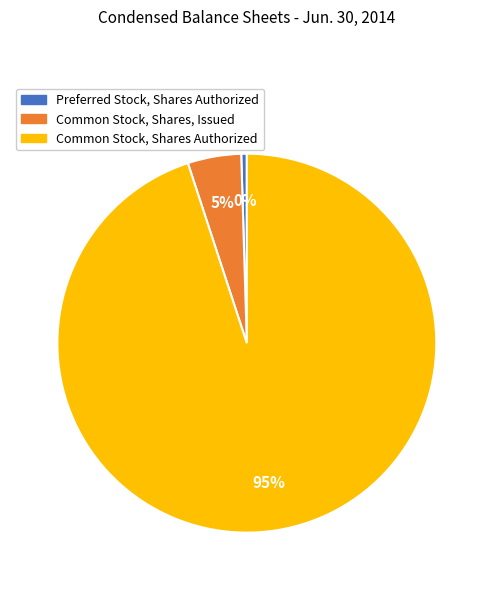

Which category accounts for the majority?

Common Stock, Shares Authorized